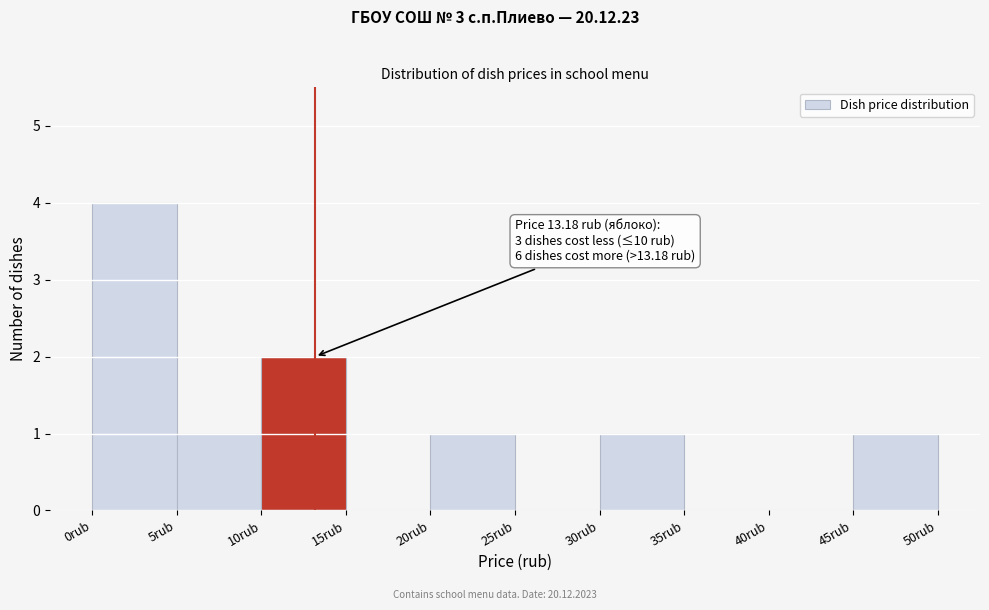

Which range on the x-axis has the tallest bar?

0 to 5